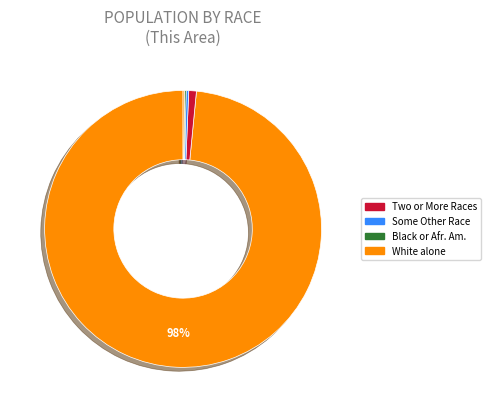

Which slice represents more than half of the pie?

White alone